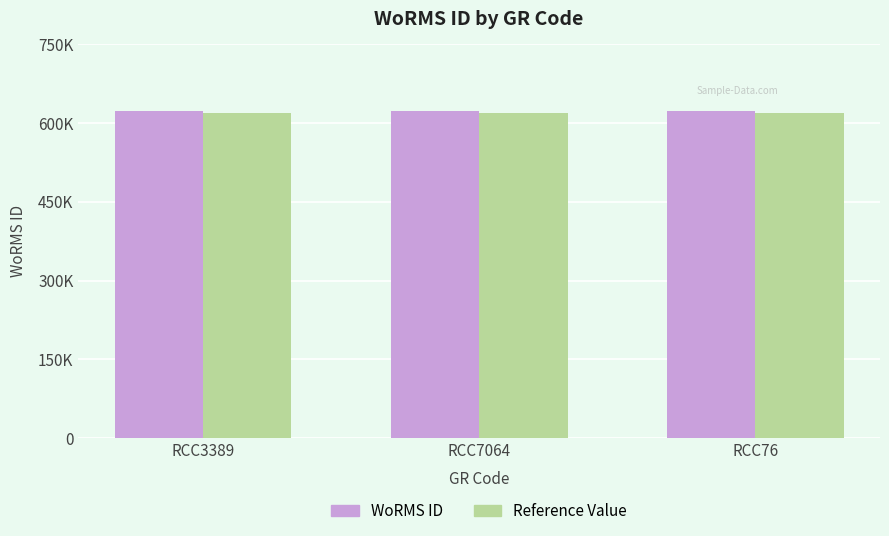

What is the label of the 3rd bar from the right?

RCC3389